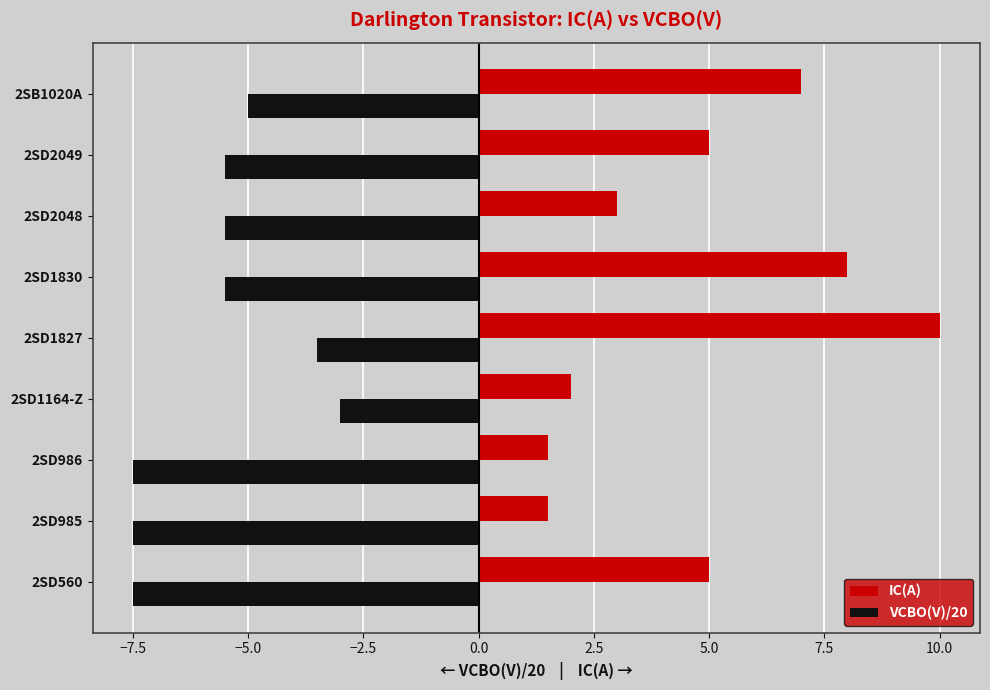

The VCBO(V)/20 series shows -5.5 at 2SD1830. True or false?

True